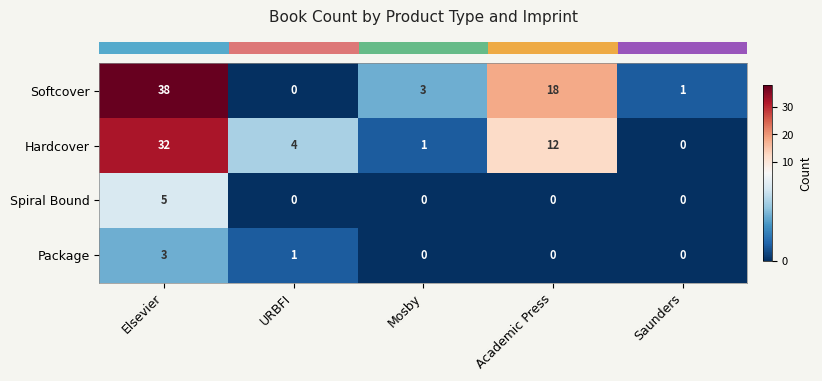

What is the spread (max minus min) of values at Academic Press?

18